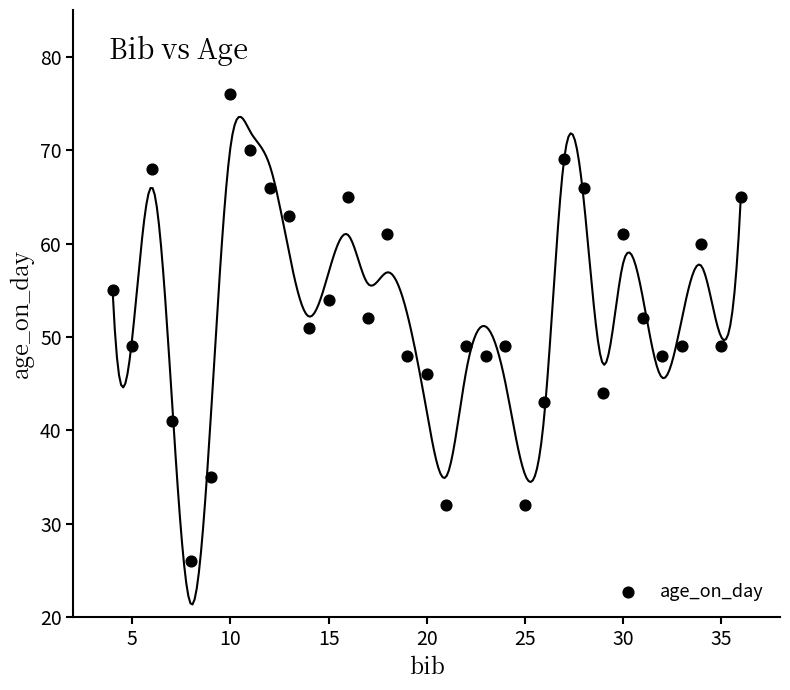

What is the range of X values (max minus min)?

32